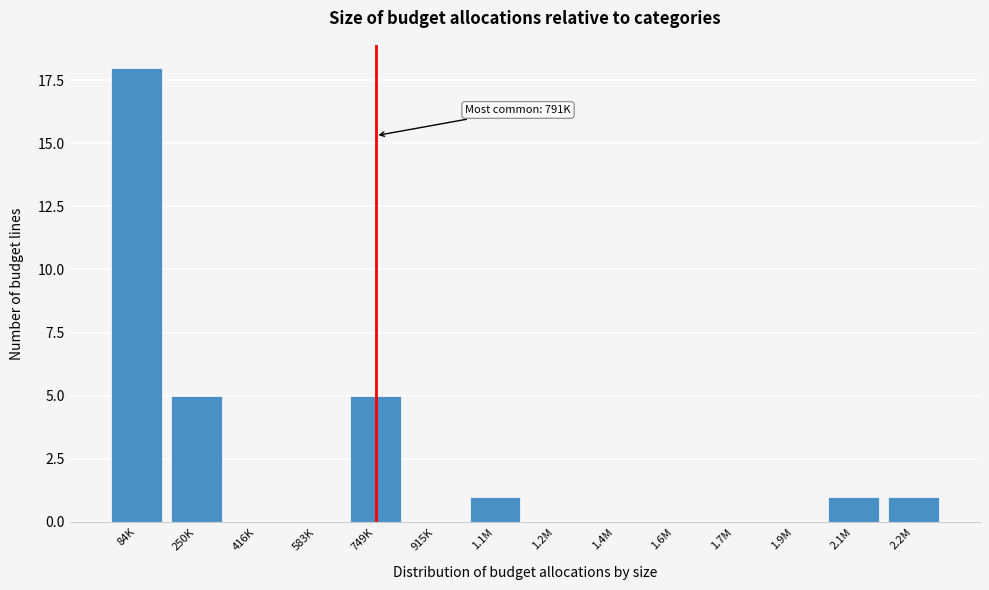

Reading right to left, transcribe all the data shown in this chart.

2.2M=1	2.1M=1	1.9M=0	1.7M=0	1.6M=0	1.4M=0	1.2M=0	1.1M=1	915K=0	749K=5	583K=0	416K=0	250K=5	84K=18